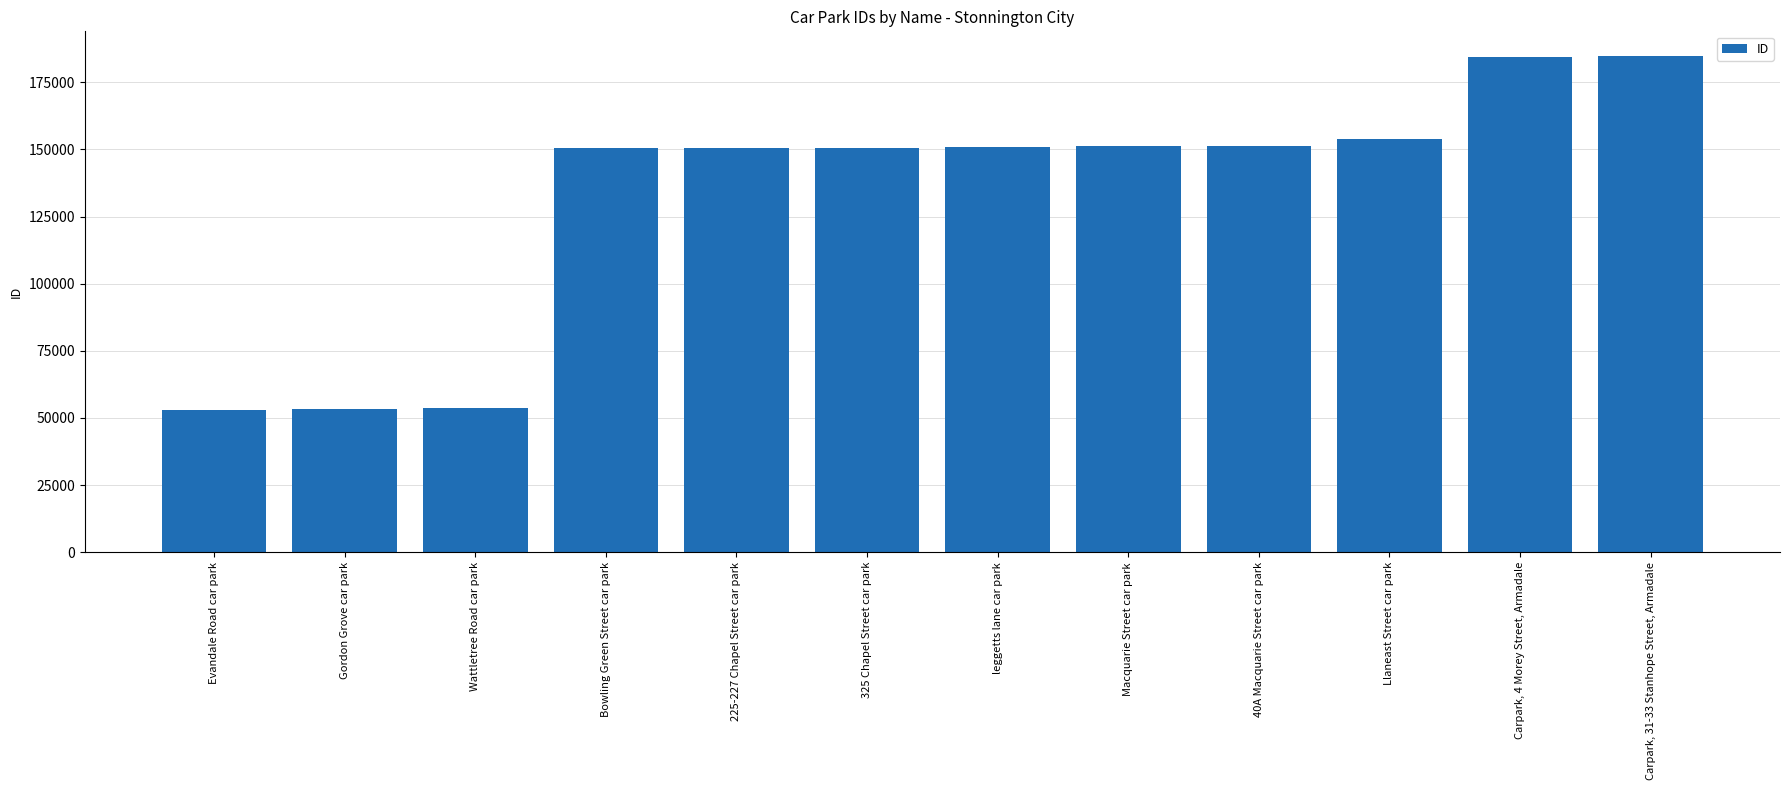

How many categories are shown in the chart?

12